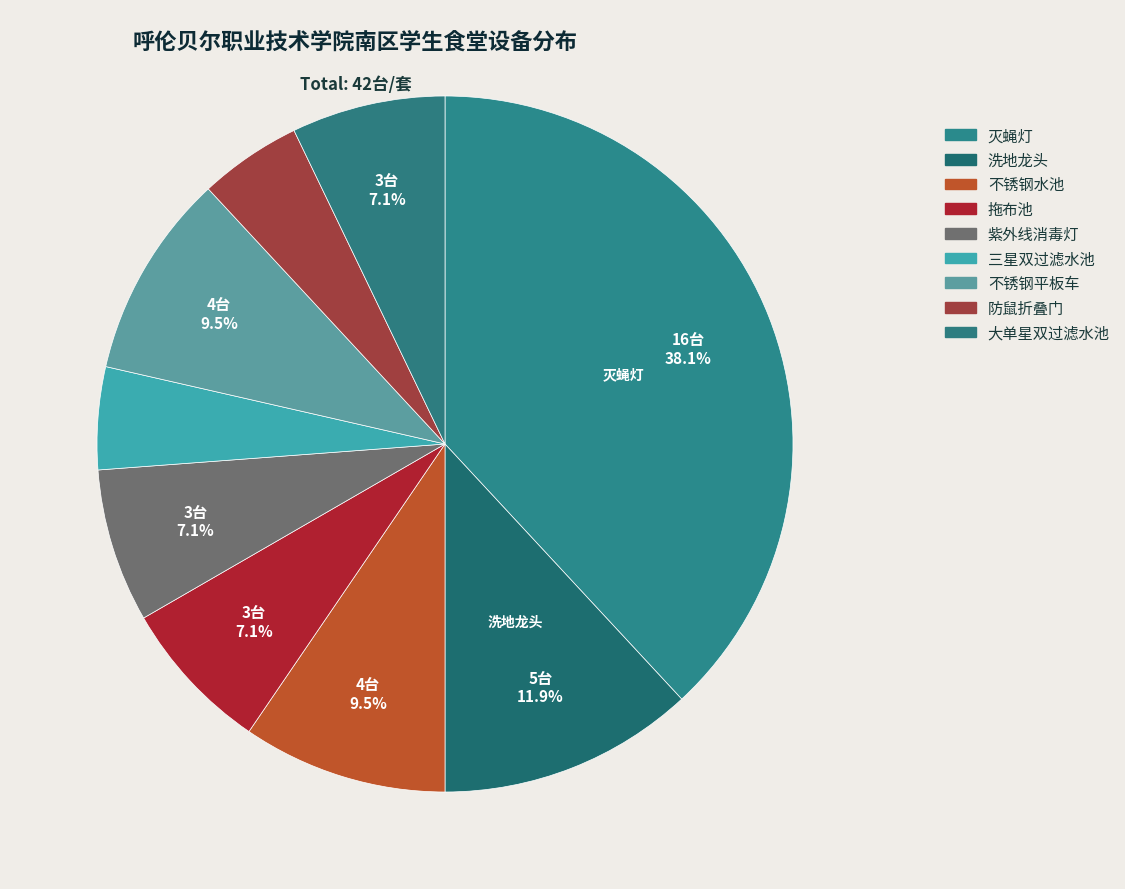

To the nearest percent, what is the difference between the 不锈钢水池 and 大单星双过滤水池 slice percentages?

2%